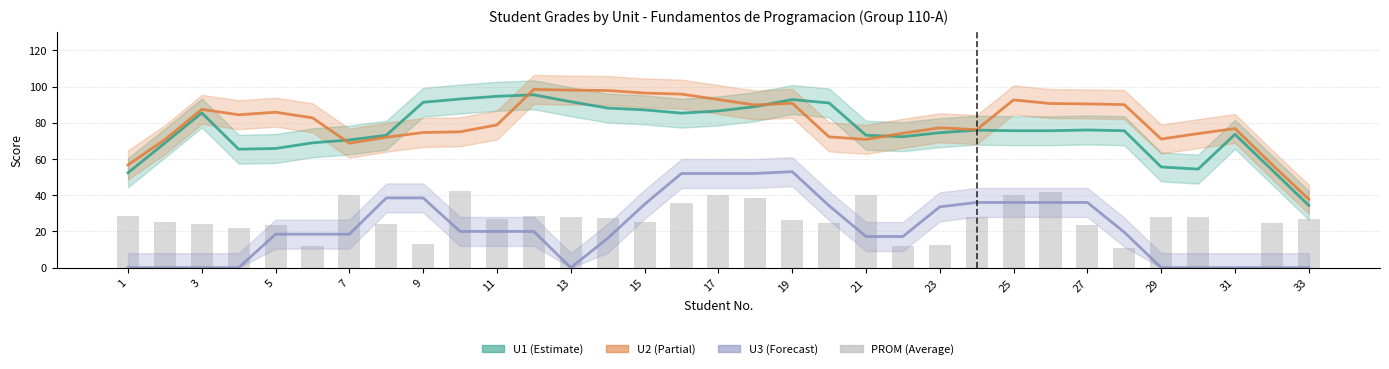

How many data points in U3 are less than 19?

16